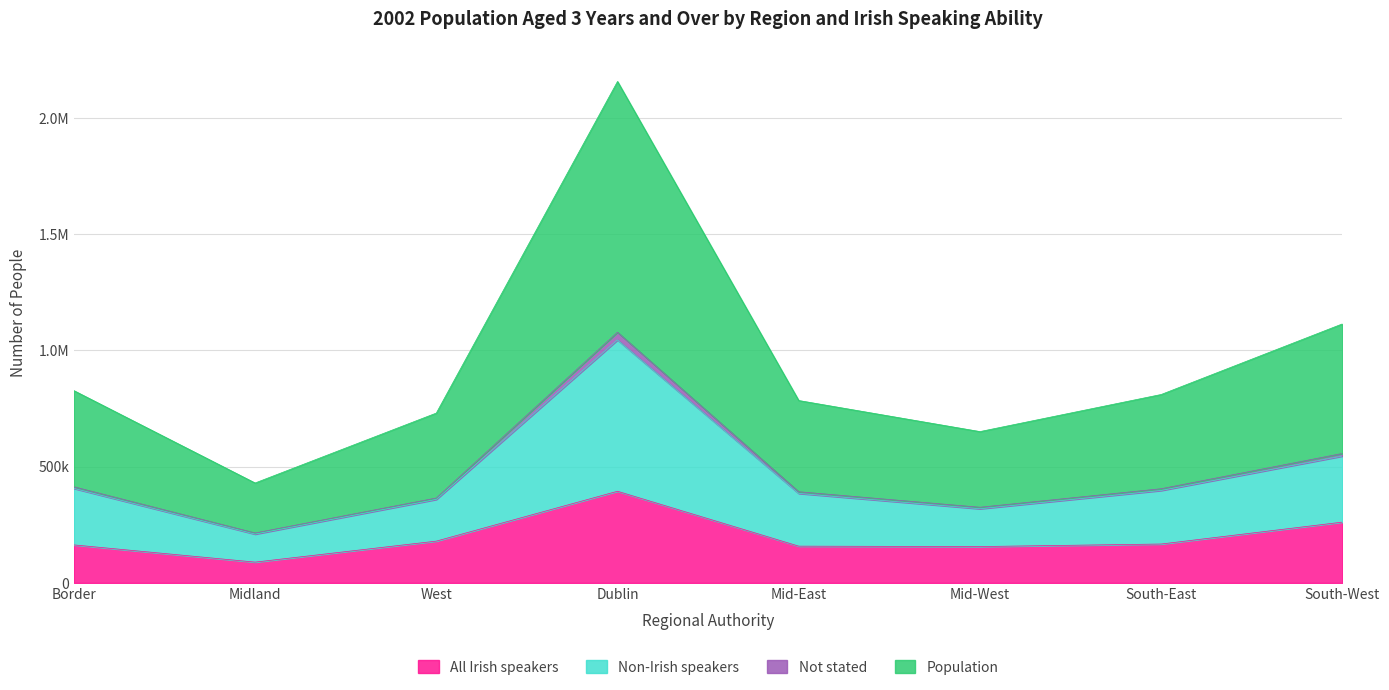

What are all the series names shown in the legend?

All Irish speakers, Non-Irish speakers, Not stated, Population